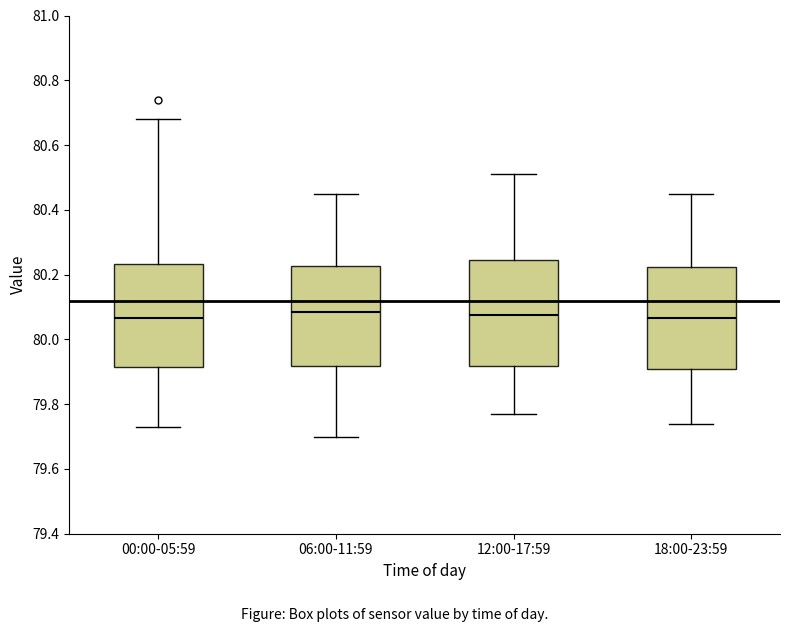

Reading left to right, transcribe this box plot: for each box, give where its median line is, the range the box spans, and where its two whiskers end, as read against the y-axis. The values are not printed on the chart, so give them approximately, as read against the axis.

00:00-05:59: median 80.06, box 79.92 to 80.24, whiskers 79.74 to 80.68
06:00-11:59: median 80.08, box 79.92 to 80.22, whiskers 79.70 to 80.46
12:00-17:59: median 80.08, box 79.92 to 80.24, whiskers 79.78 to 80.52
18:00-23:59: median 80.06, box 79.90 to 80.22, whiskers 79.74 to 80.46